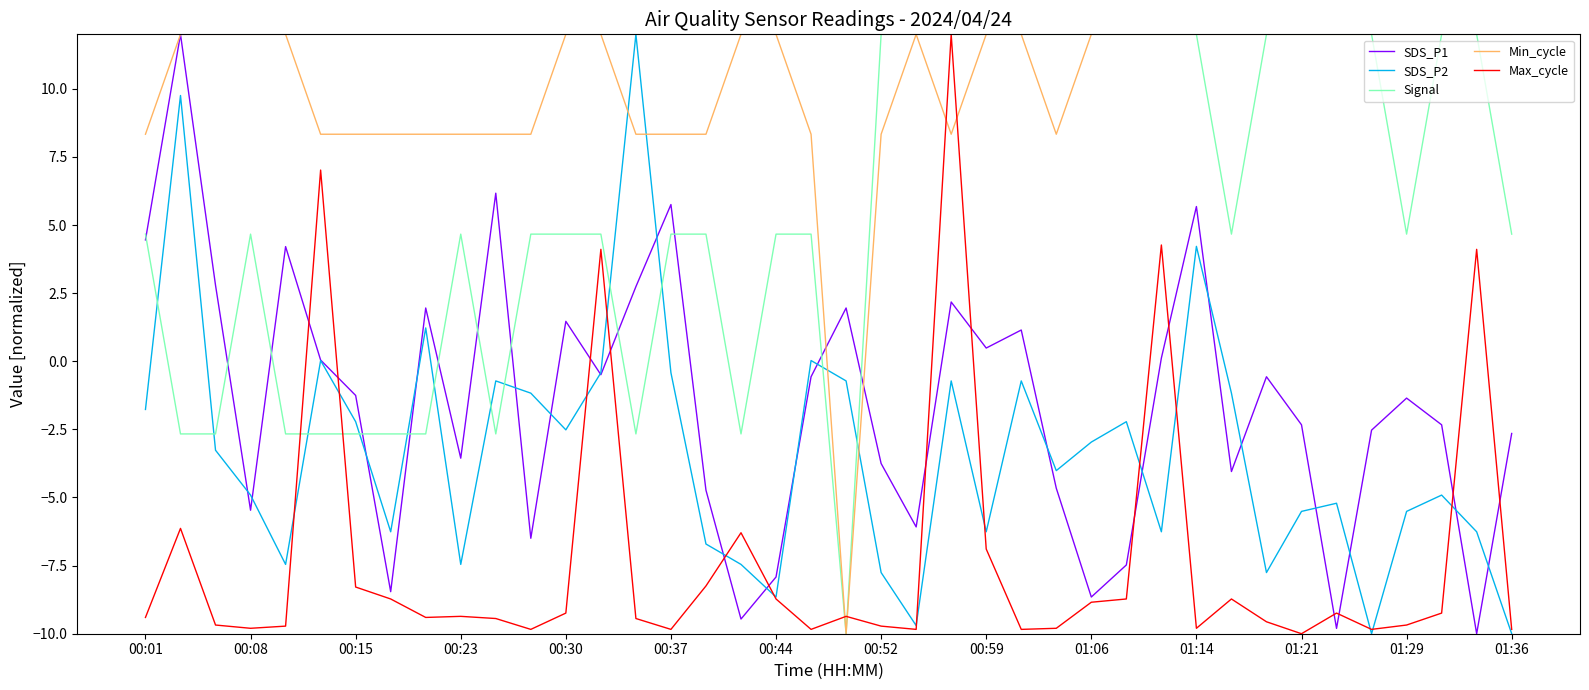

Which series has the largest total across all categories?

Min_cycle